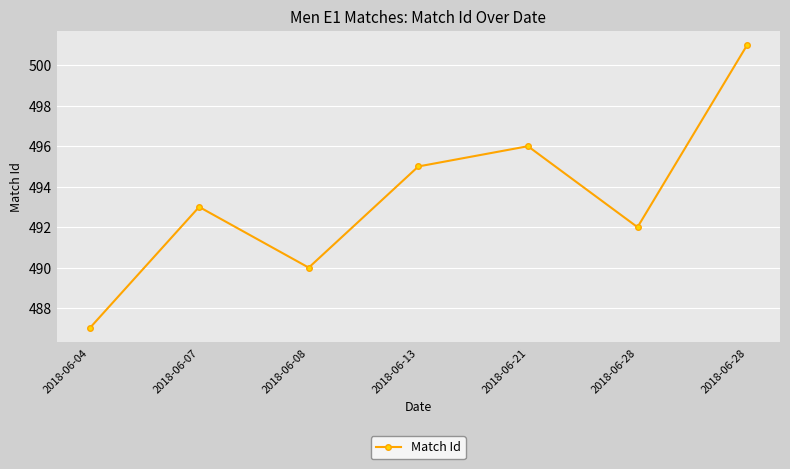

What is the average value?

493